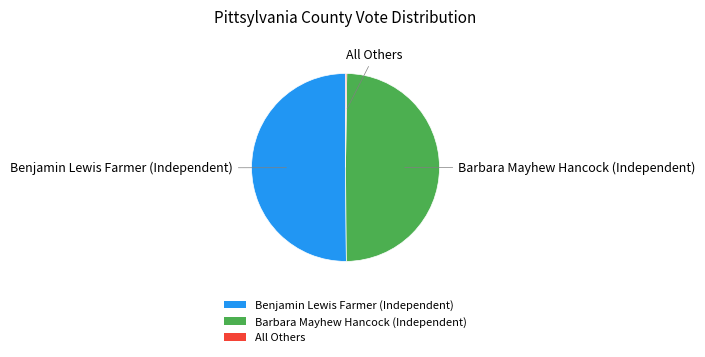

What is the ratio of the value at Barbara Mayhew Hancock (Independent) to the value at Benjamin Lewis Farmer (Independent)?

1.0